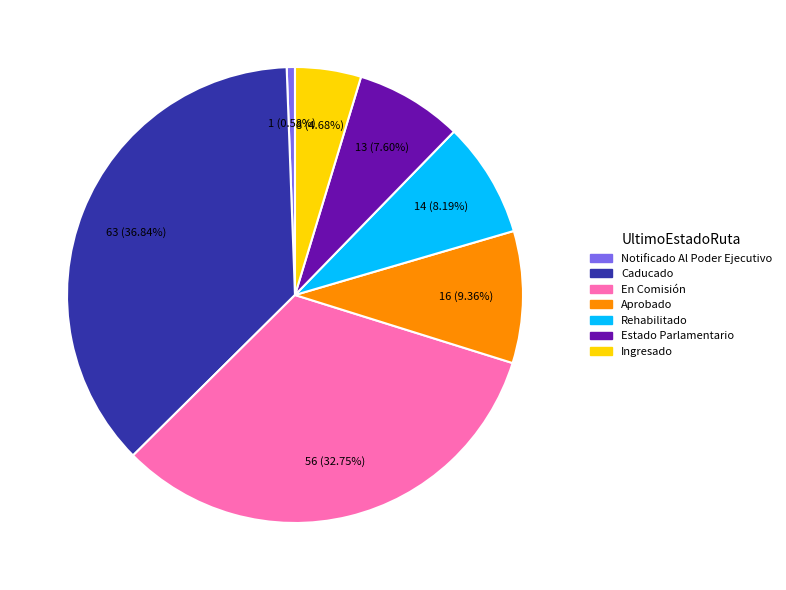

Which slice is the smallest?

Notificado Al Poder Ejecutivo